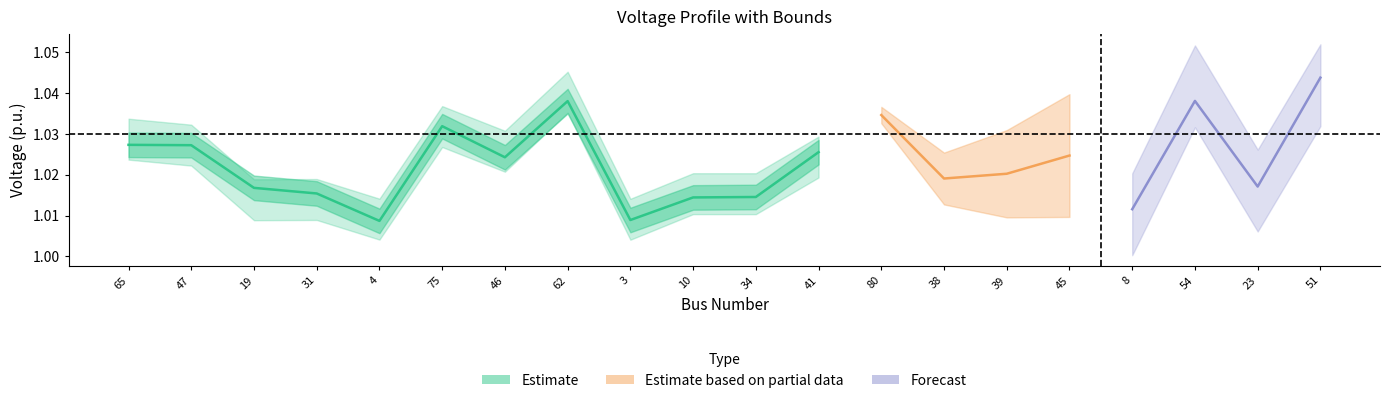

At how many categories does at least one series exceed 0?

20